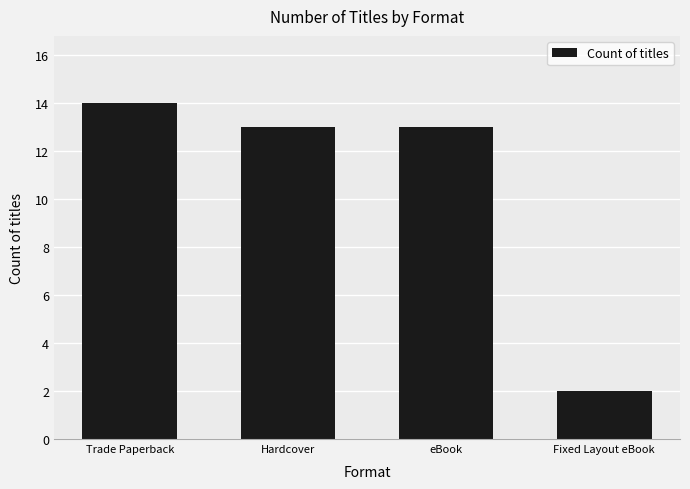

What is the greatest value displayed?

14